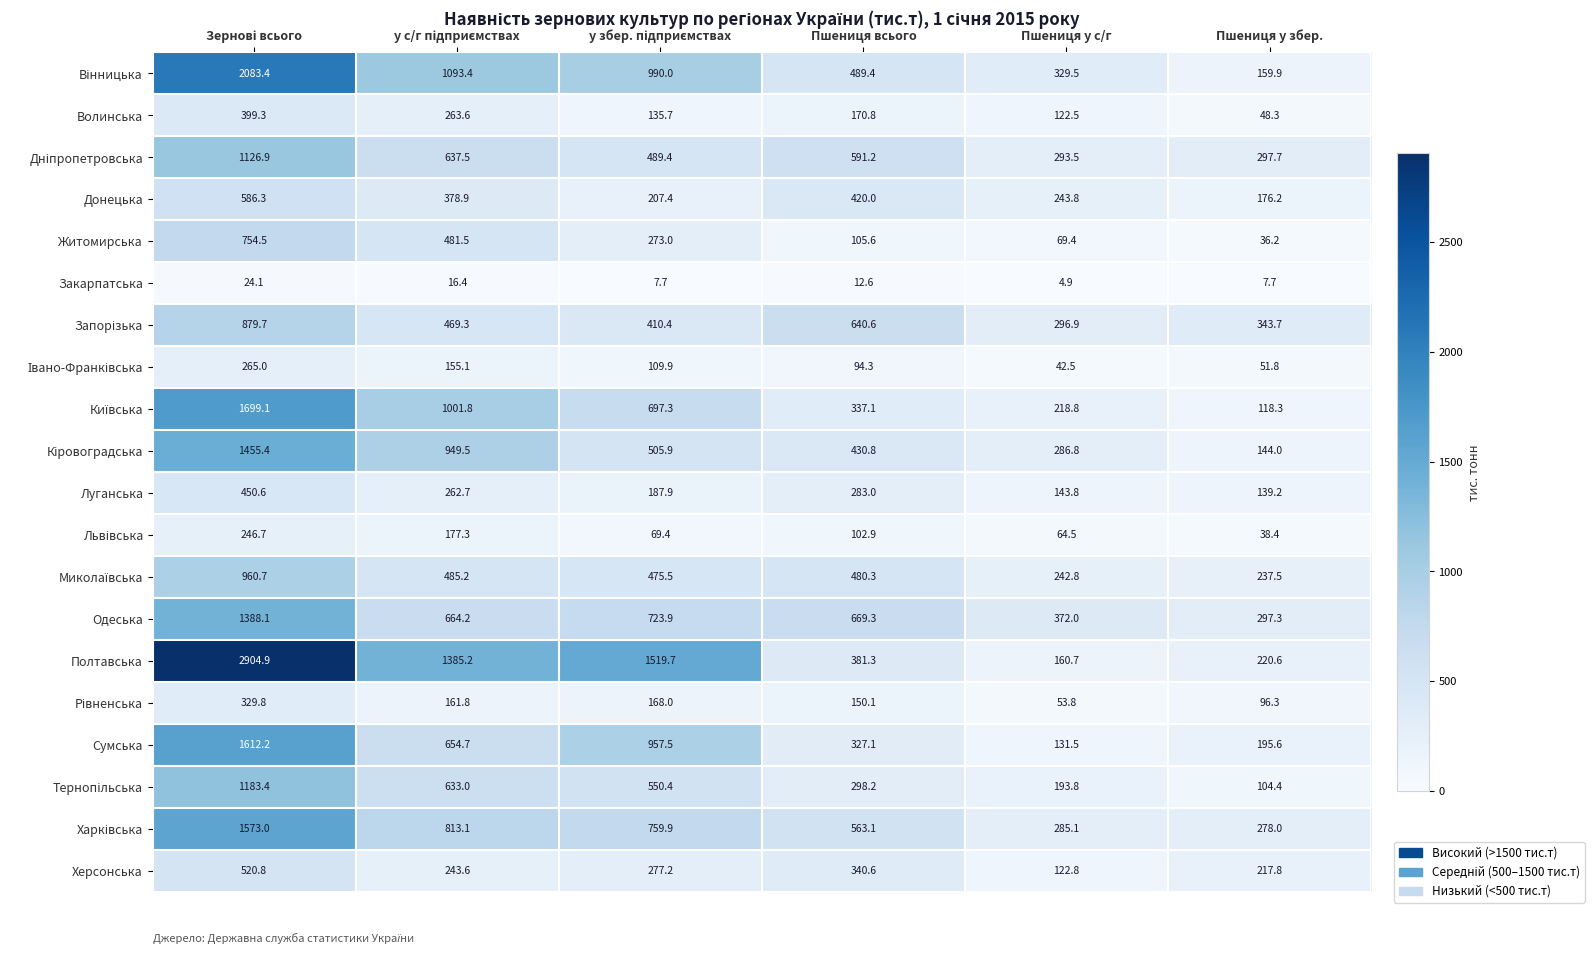

The Одеська series shows 567.7 at Пшениця у с/г. True or false?

False